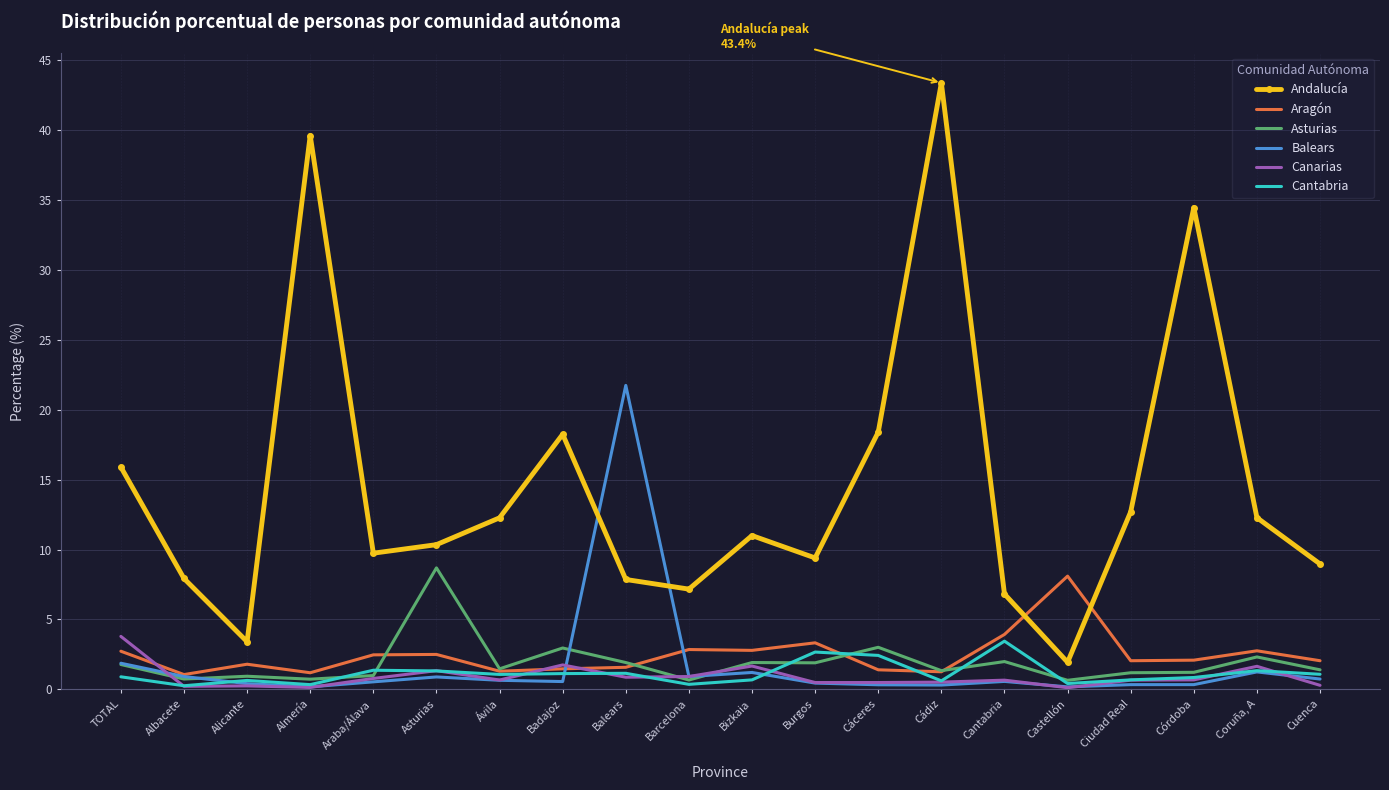

Which series ends up on top after the final intersection of Balears and Andalucía?

Andalucía